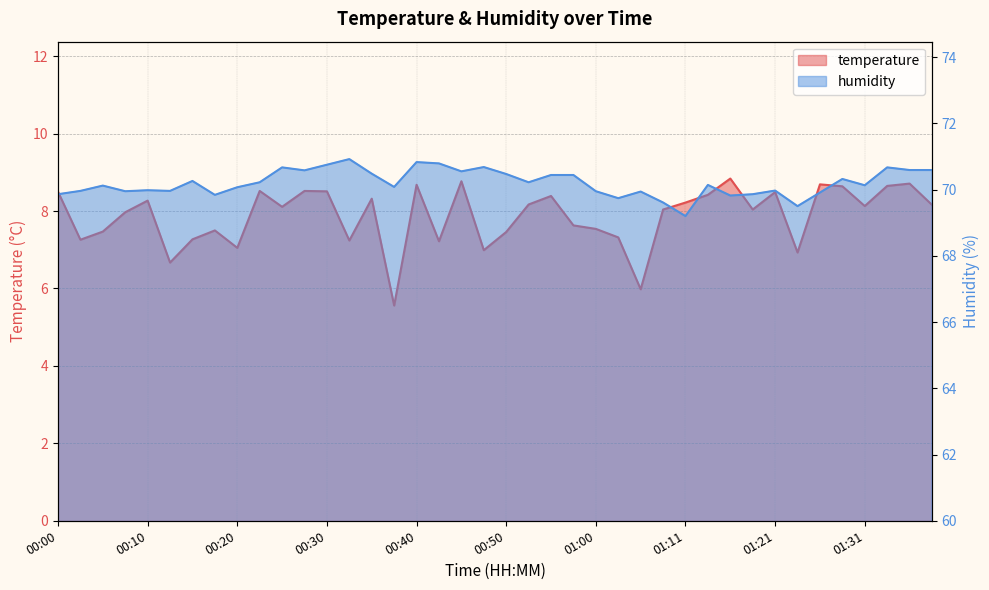

List the labels in order of temperature value, smallest first.

00:38, 01:05, 00:12, 01:23, 00:48, 00:20, 00:43, 00:33, 00:03, 00:15, 01:03, 00:50, 00:05, 00:18, 01:00, 00:58, 00:08, 01:08, 01:19, 00:25, 01:31, 01:38, 00:52, 01:11, 00:10, 00:35, 00:55, 01:13, 01:21, 00:00, 00:30, 00:23, 00:28, 01:28, 01:33, 00:40, 01:26, 01:36, 00:45, 01:16